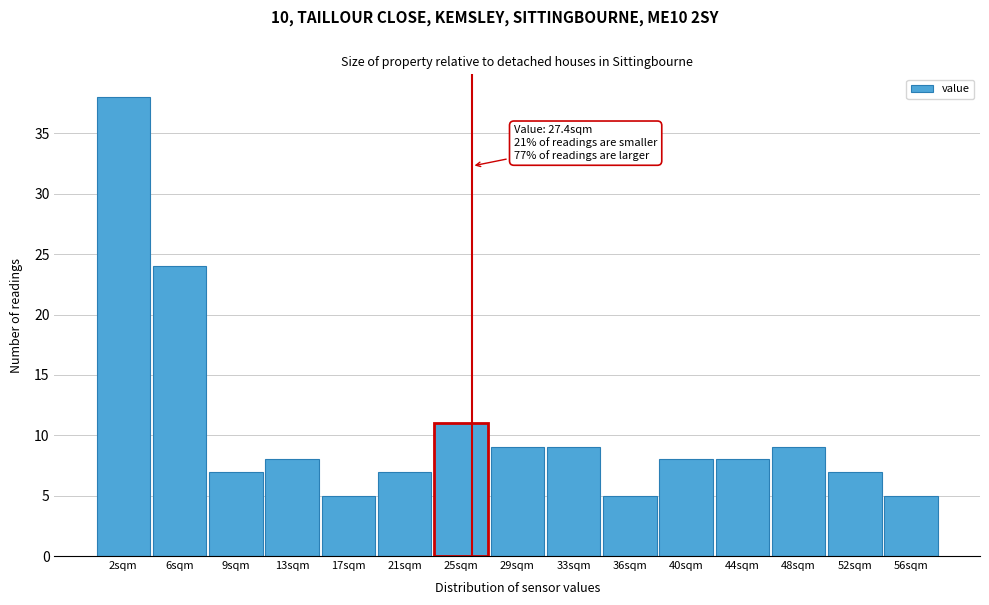

Reading left to right, extract all data points from this chart.

2sqm=38	6sqm=24	9sqm=7	13sqm=8	17sqm=5	21sqm=7	25sqm=11	29sqm=9	33sqm=9	36sqm=5	40sqm=8	44sqm=8	48sqm=9	52sqm=7	56sqm=5